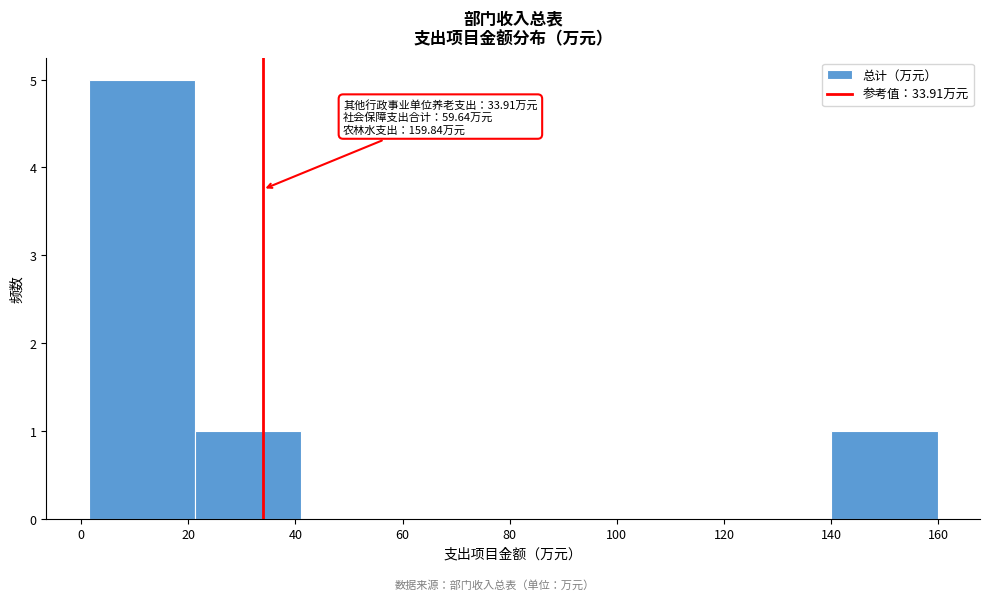

Over which range of the x-axis is the bar tallest?

2 to 22